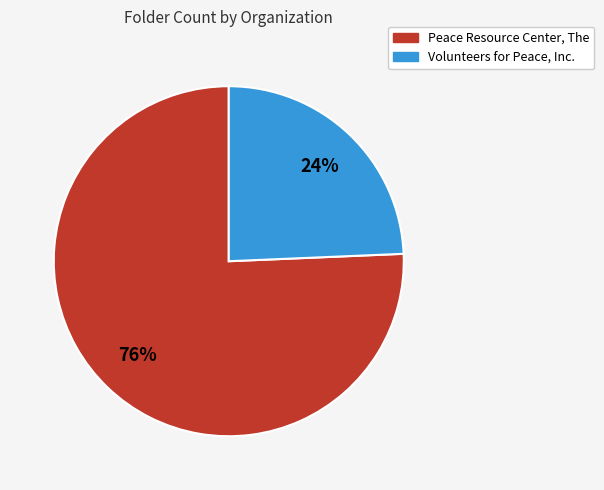

How many segments does this pie chart have?

2